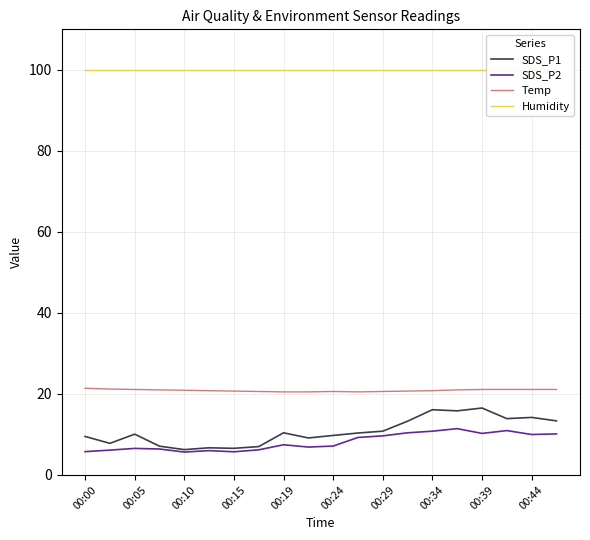

What is the sum of all Temp values?

417.3